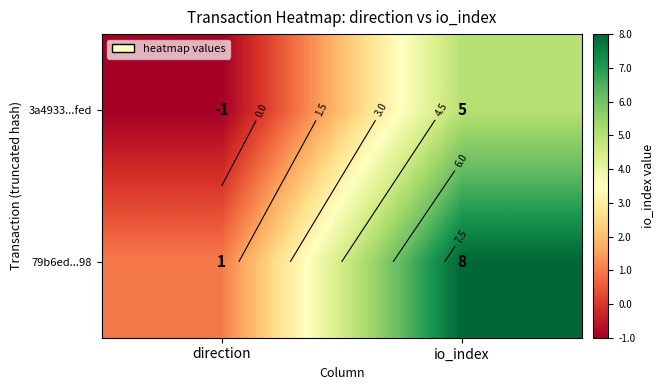

What is the minimum value shown in the chart?

-1